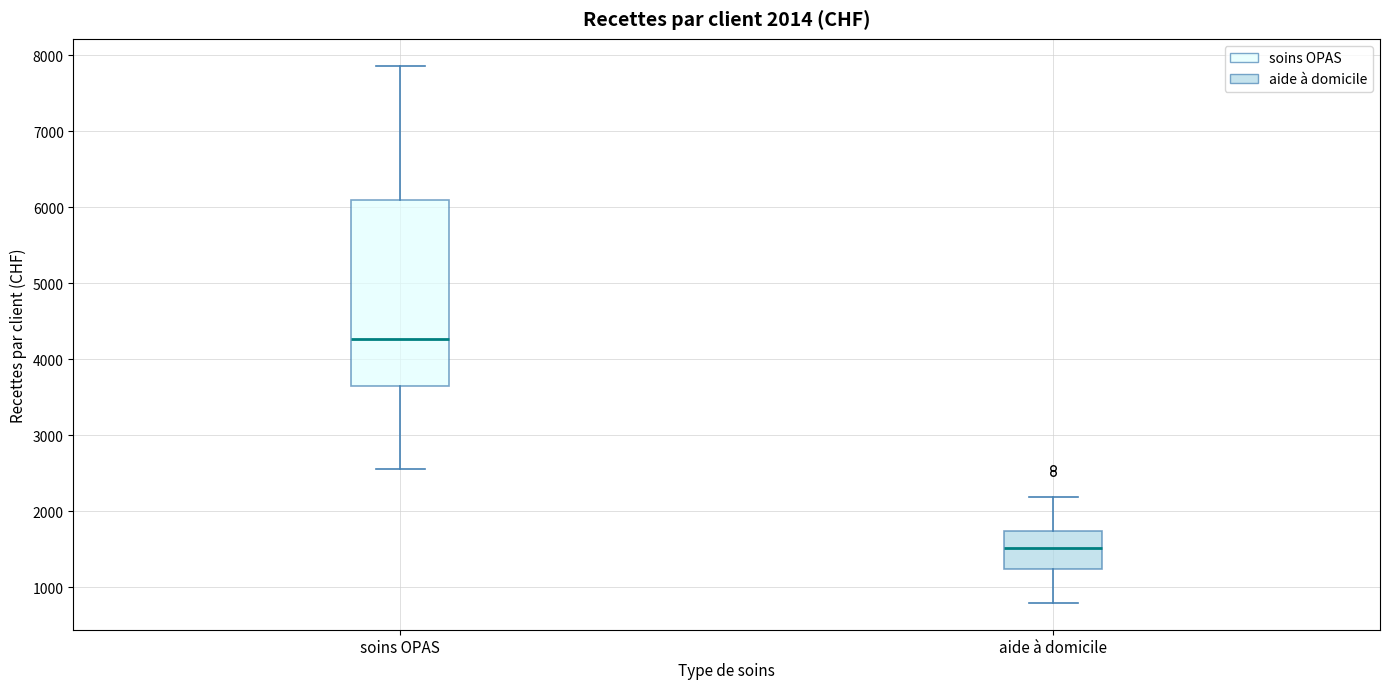

Which box has the highest median line?

soins OPAS